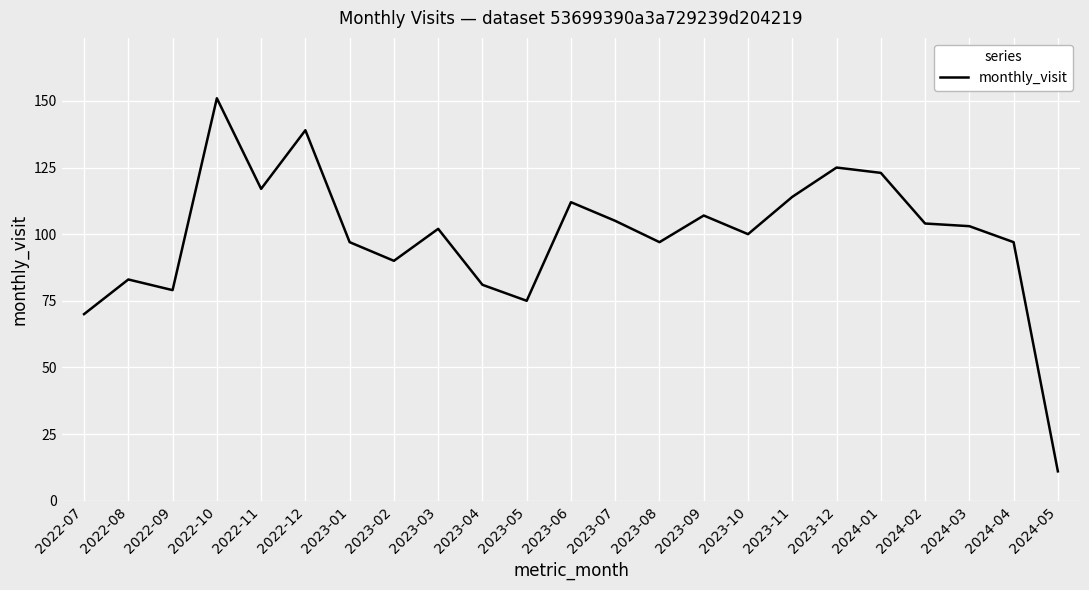

What is the greatest value displayed?

151